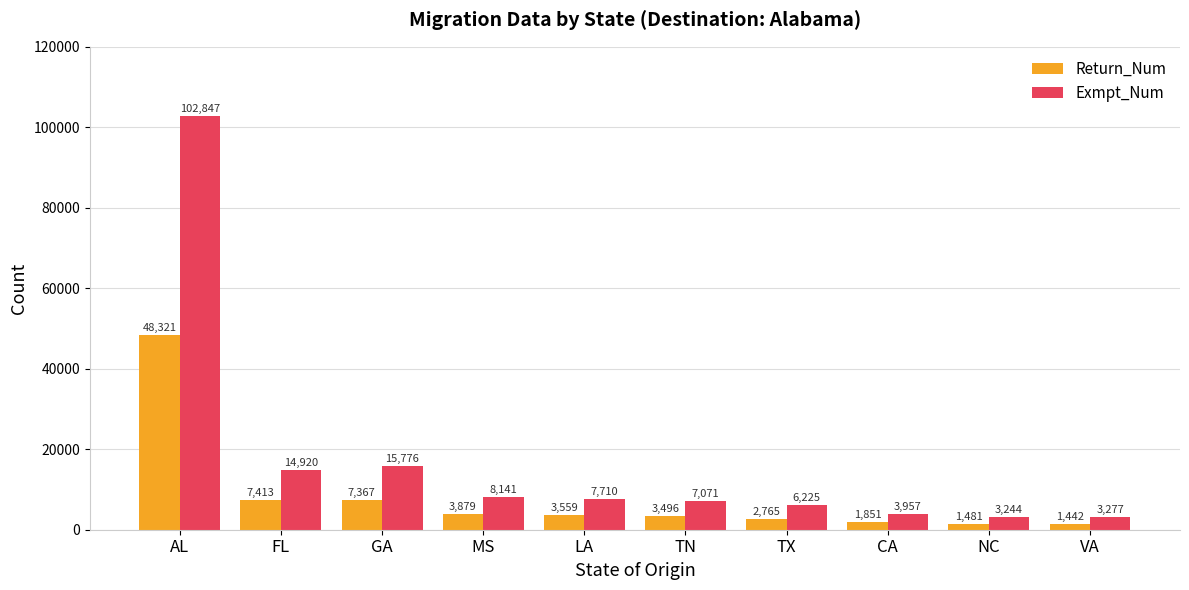

What is the spread (max minus min) of values at LA?

4151